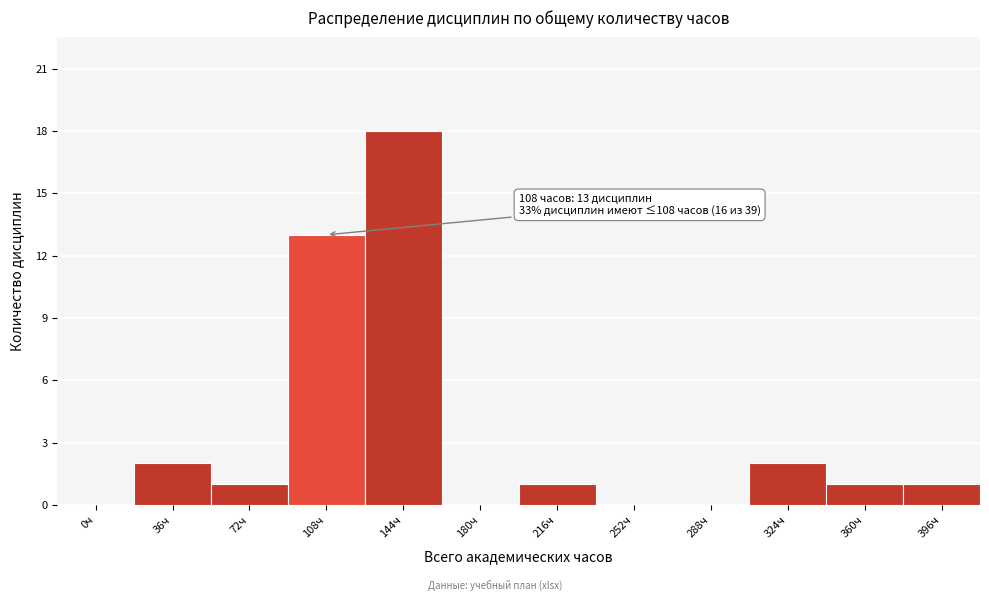

Reading left to right, transcribe all the data shown in this chart.

0ч=0	36ч=2	72ч=1	108ч=13	144ч=18	180ч=0	216ч=1	252ч=0	288ч=0	324ч=2	360ч=1	396ч=1